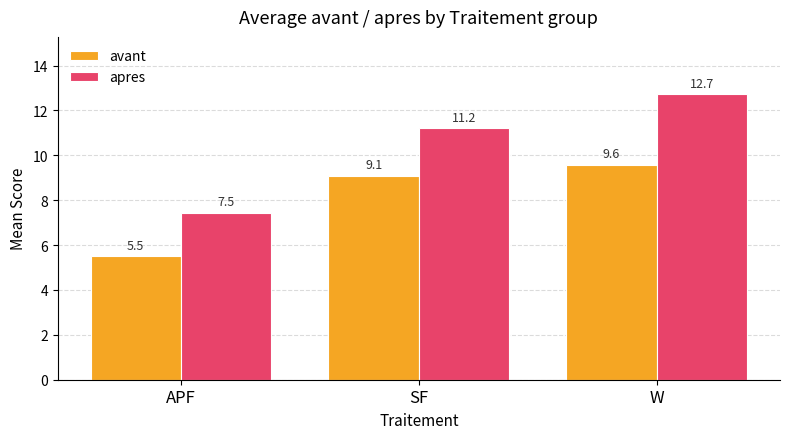

The avant series shows 9.6 at W. True or false?

True